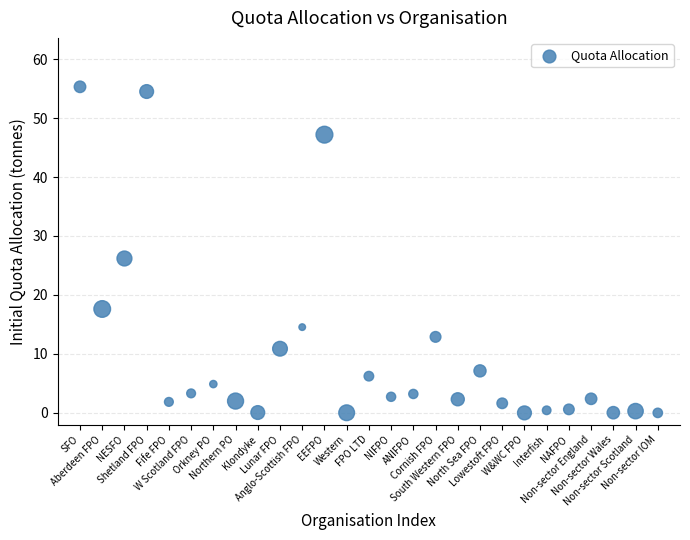

What Y value in the scatter plot is closest to 27?

26.2